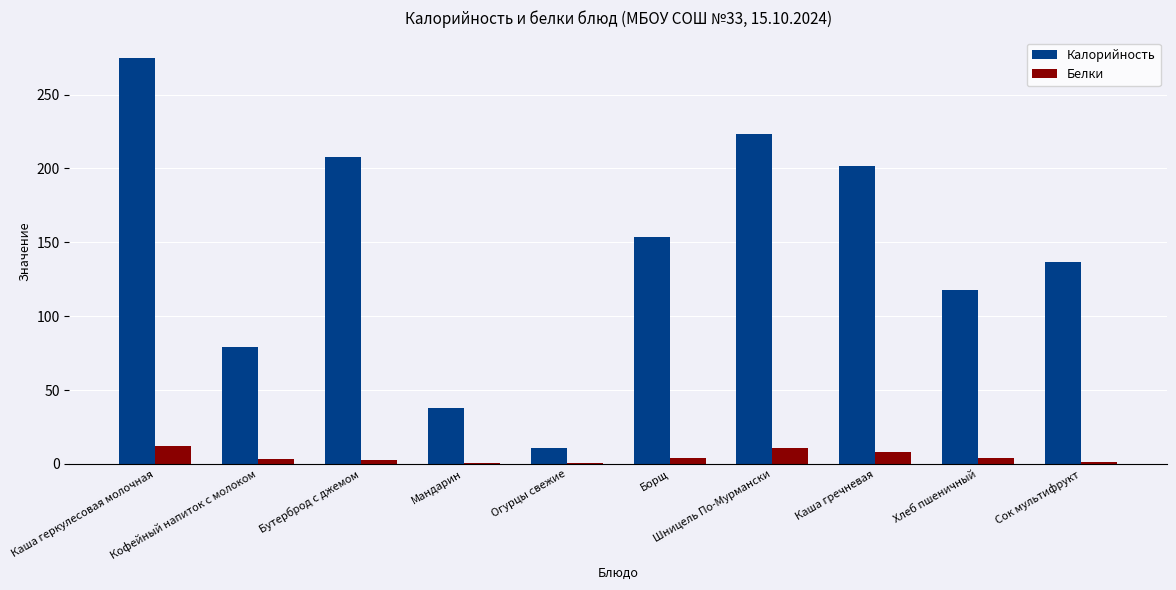

What is the highest value of the Белки series?

12.5